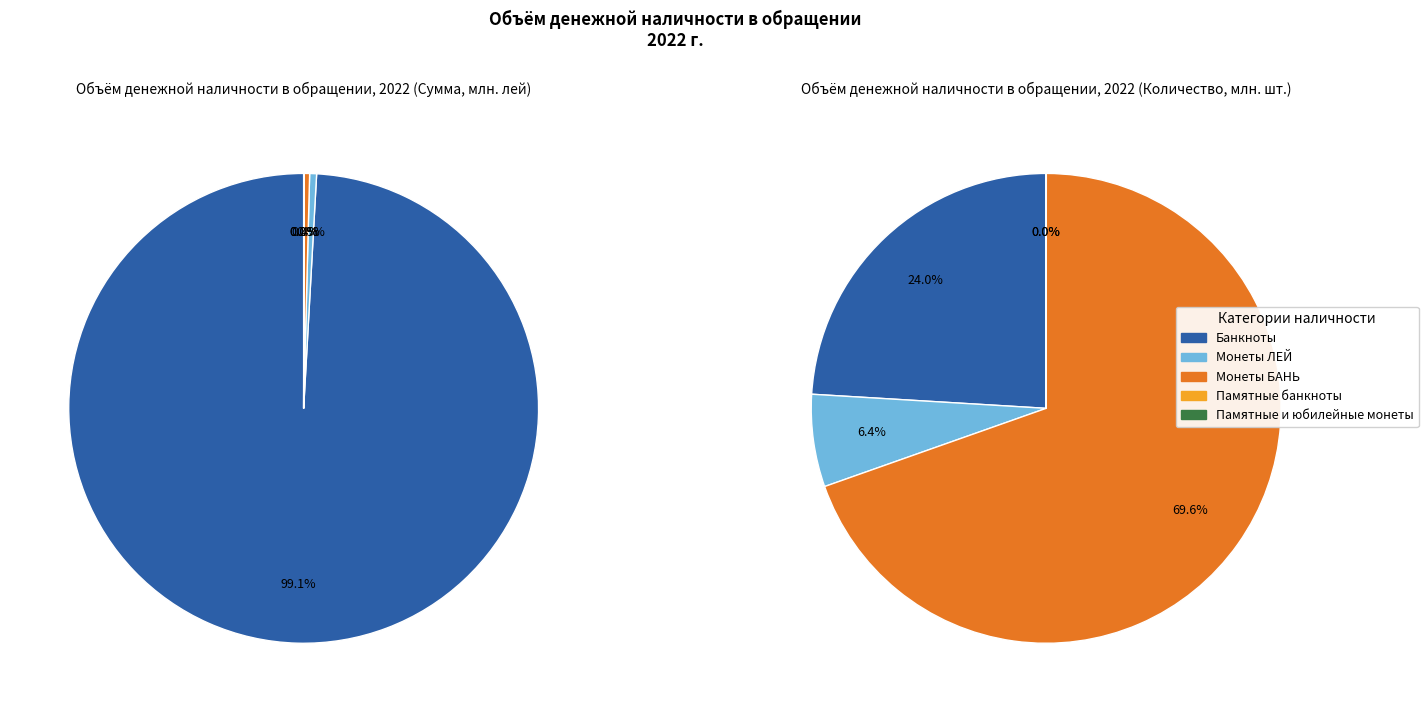

Count the number of slices in the pie.

5